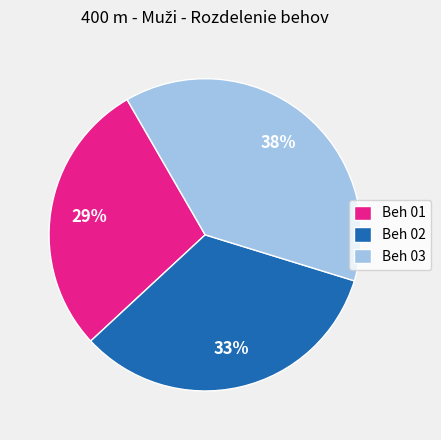

Approximately how many times larger is the value at Beh 03 compared to Beh 01?

1.3